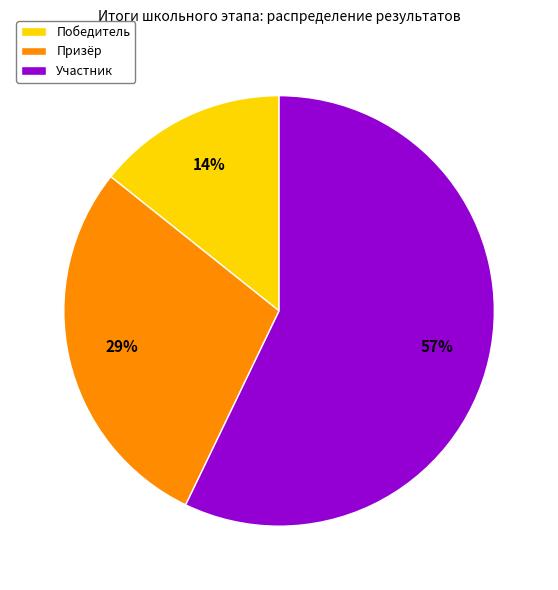

Which slice is the smallest?

Победитель